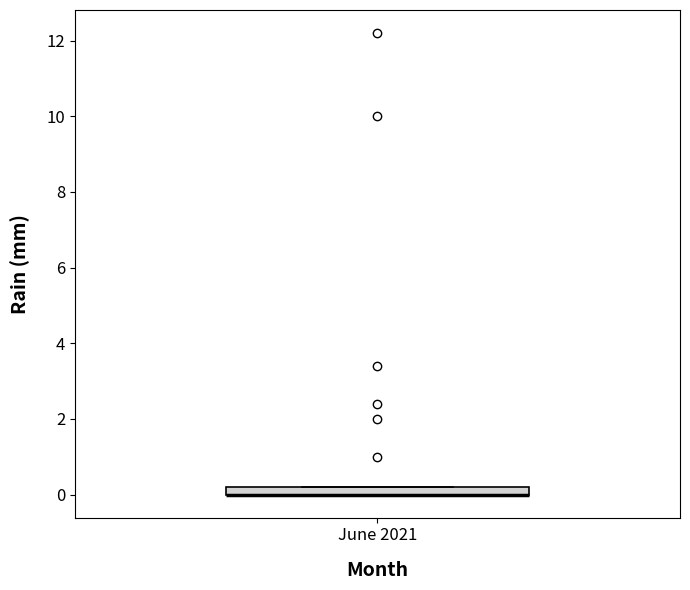

Where is the upper edge of the box for June 2021 on the y-axis? The values are not printed on the chart, so give them approximately, as read against the axis.

0.2